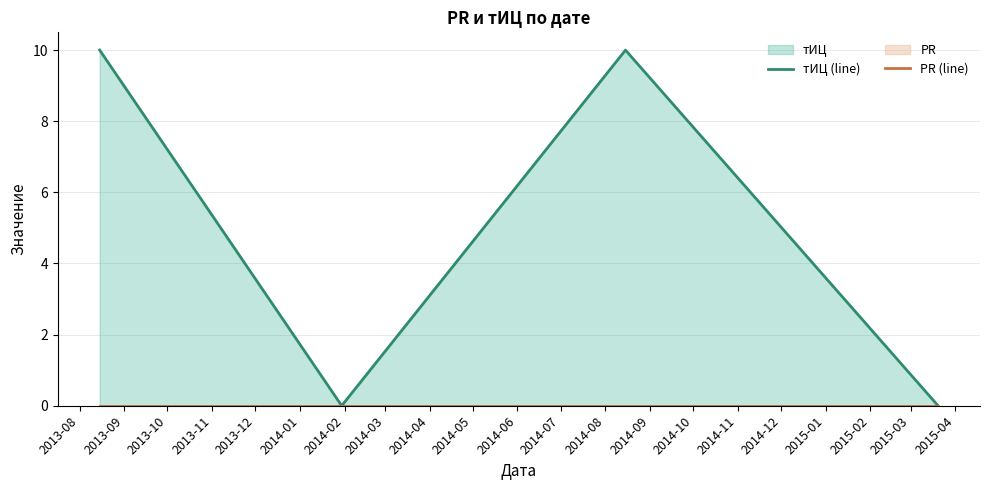

True or false: PR (line) and тИЦ (line) cross at least once.

False